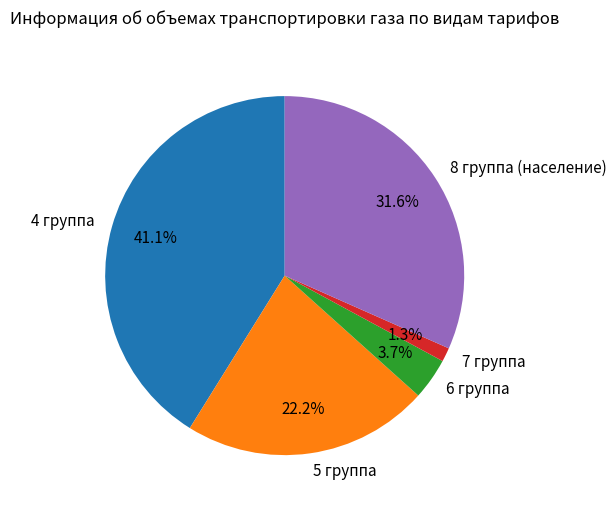

Does 5 группа account for over 50% of the chart?

No